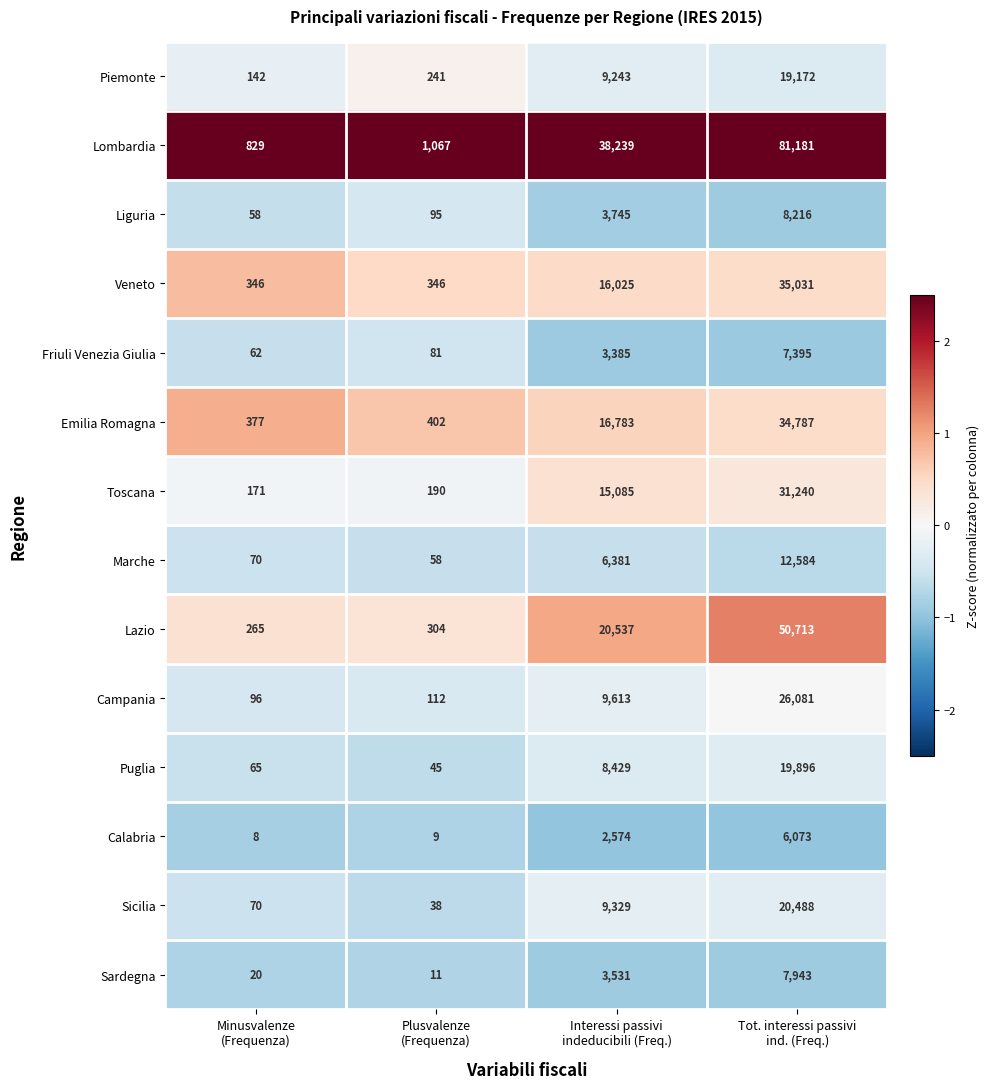

What is the greatest value displayed?

81181